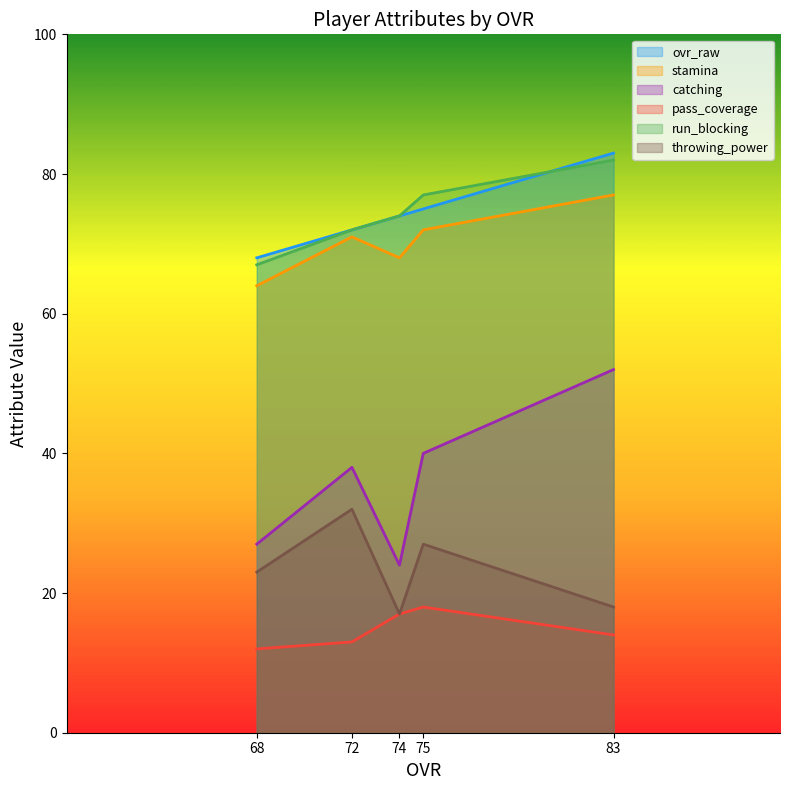

At which label is throwing_power closest to 24?

68